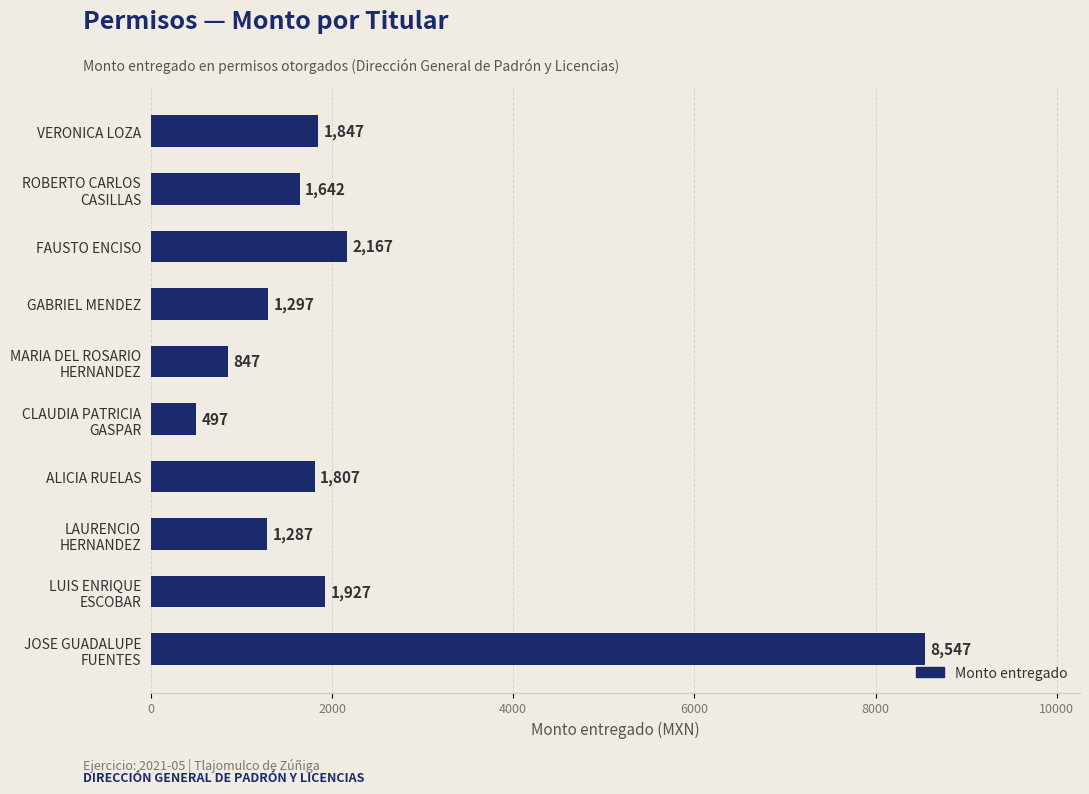

List the labels in order of value, largest first.

JOSE GUADALUPE
FUENTES, FAUSTO ENCISO, LUIS ENRIQUE
ESCOBAR, VERONICA LOZA, ALICIA RUELAS, ROBERTO CARLOS
CASILLAS, GABRIEL MENDEZ, LAURENCIO
HERNANDEZ, MARIA DEL ROSARIO
HERNANDEZ, CLAUDIA PATRICIA
GASPAR